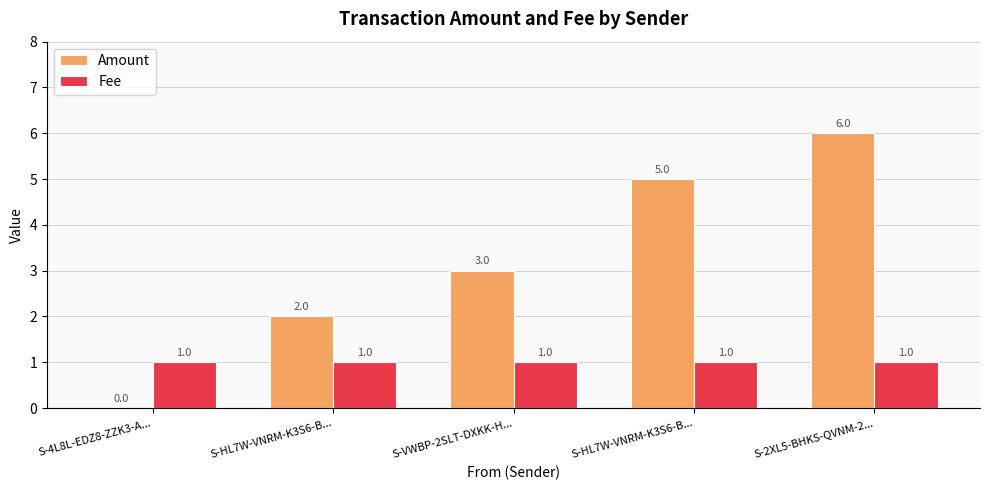

At which category is the sum across all series the highest?

S-2XL5-BHKS-QVNM-2...